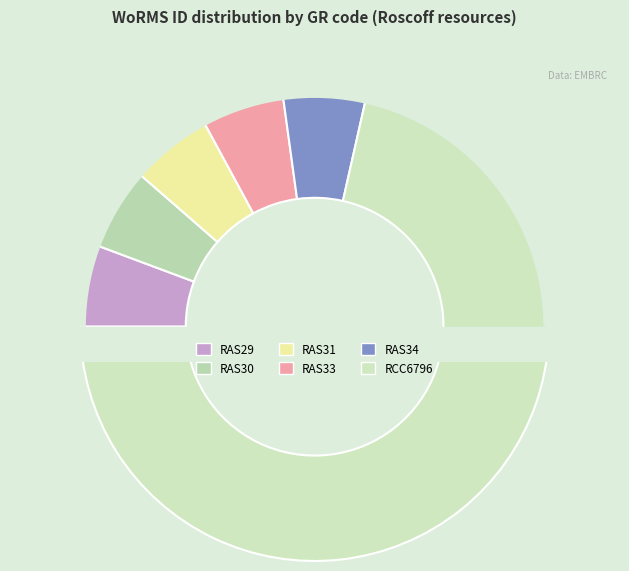

Which slice is the largest?

RCC6796